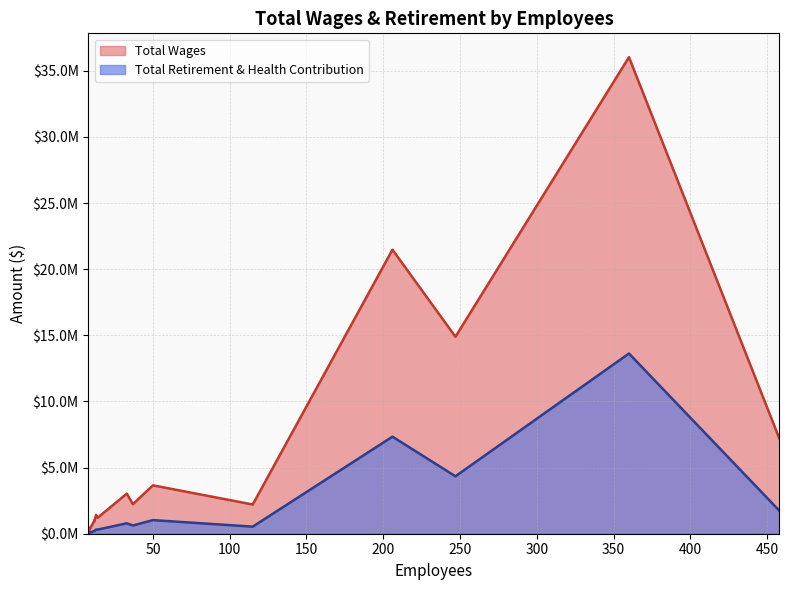

True or false: Total Wages and Total Retirement & Health Contribution cross at least once.

False